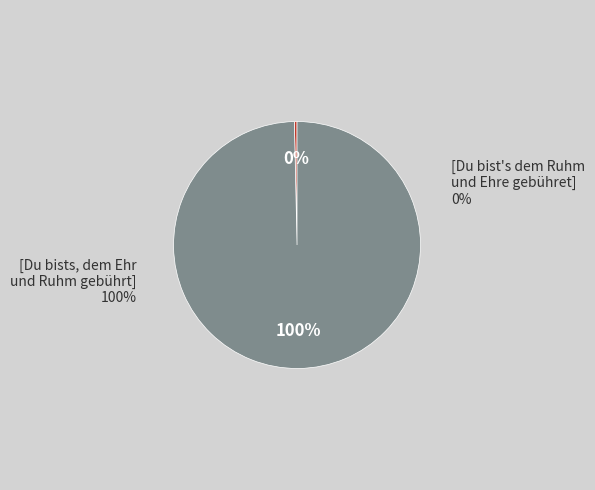

Count the number of slices in the pie.

2